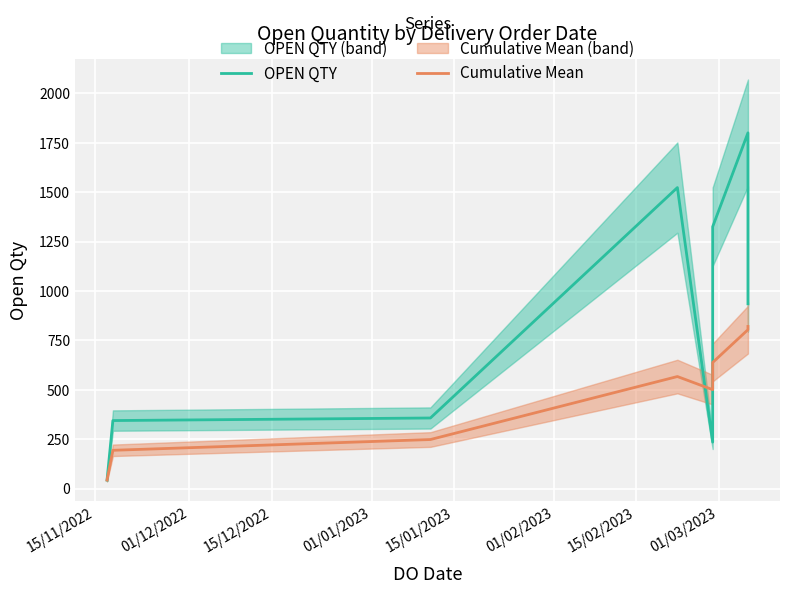

In Cumulative Mean, how many points are lower than both neighbors (excluding endpoints)?

1